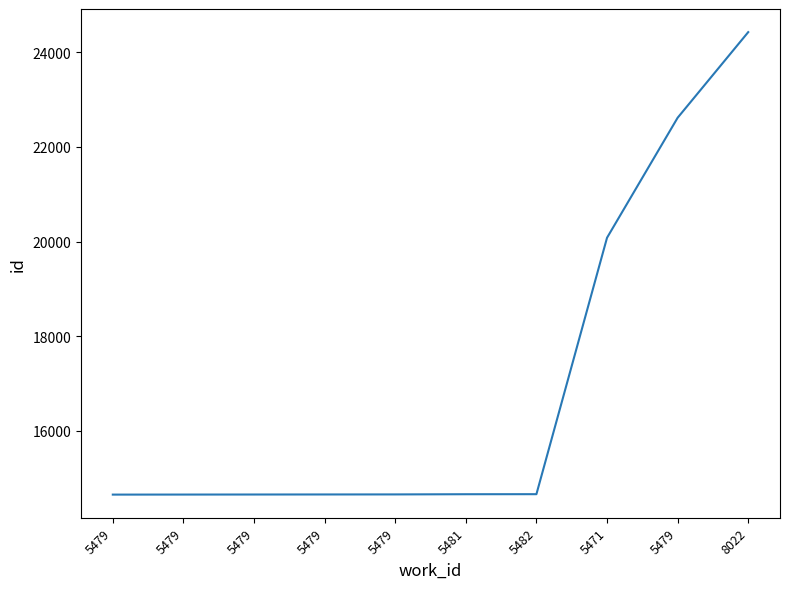

Reading left to right, list all the values displayed in this chart.

14654	14655	14656	14657	14658	14662	14663	20079	22614	24423